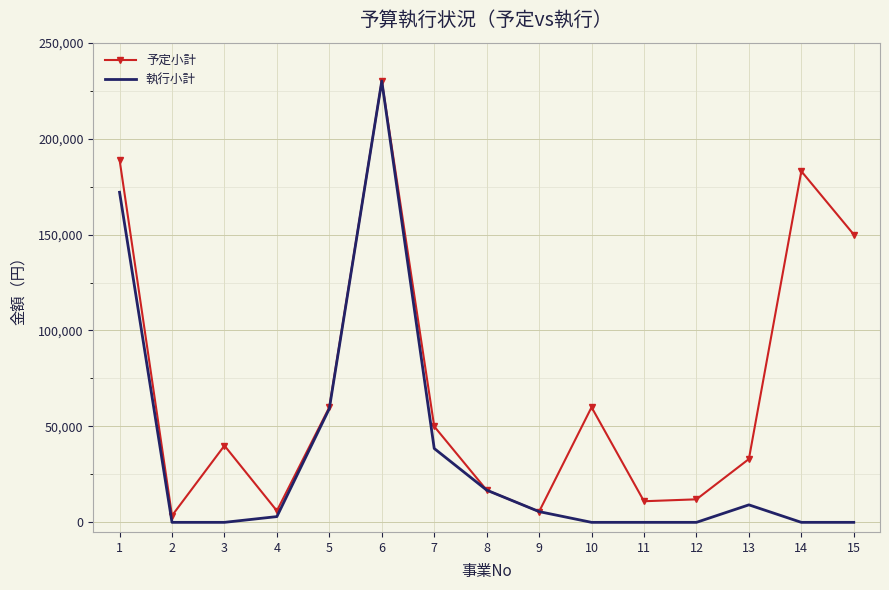

Which series has the largest range (max minus min)?

執行小計